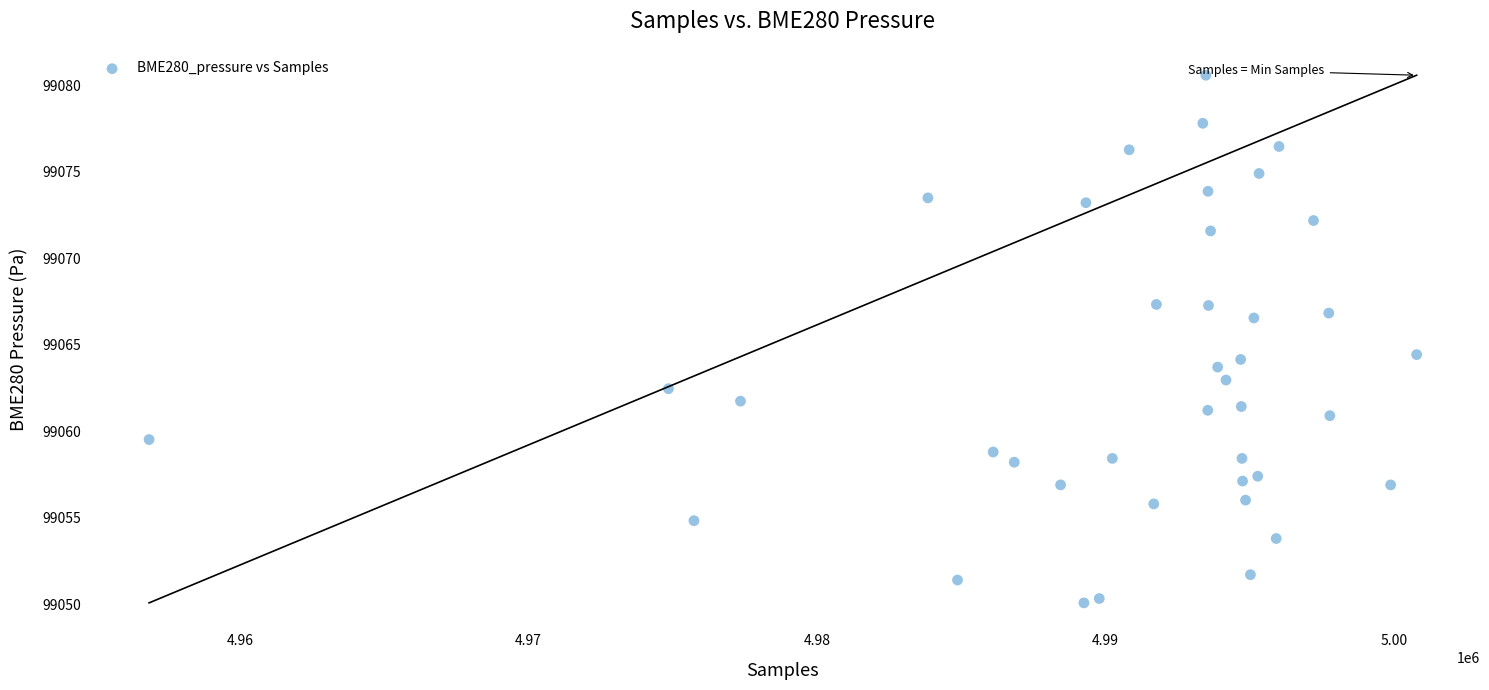

What is the range of Y values (max minus min)?

30.5